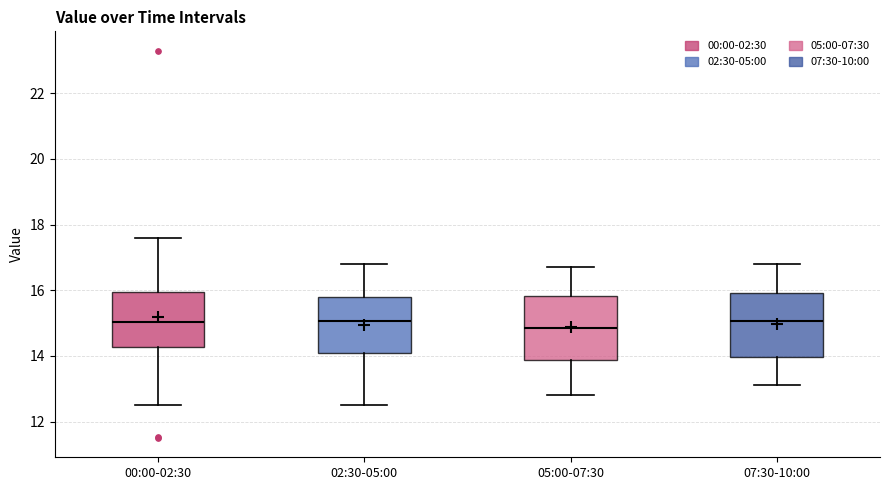

Reading left to right, read every box against the y-axis: the position of its median line, the range the box covers, and the ends of its whiskers. The values are not printed on the chart, so give them approximately, as read against the axis.

00:00-02:30: median 15.0, box 14.2 to 16.0, whiskers 12.6 to 17.6
02:30-05:00: median 15.0, box 14.0 to 15.8, whiskers 12.6 to 16.8
05:00-07:30: median 14.8, box 13.8 to 15.8, whiskers 12.8 to 16.8
07:30-10:00: median 15.0, box 14.0 to 16.0, whiskers 13.2 to 16.8